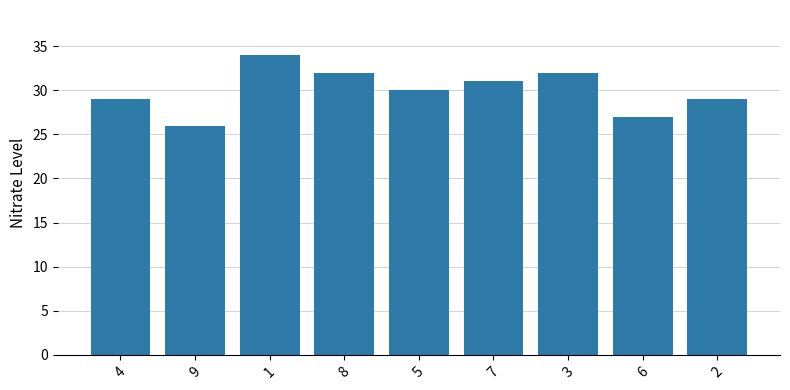

True or false: the data shows 8 at 9.

False